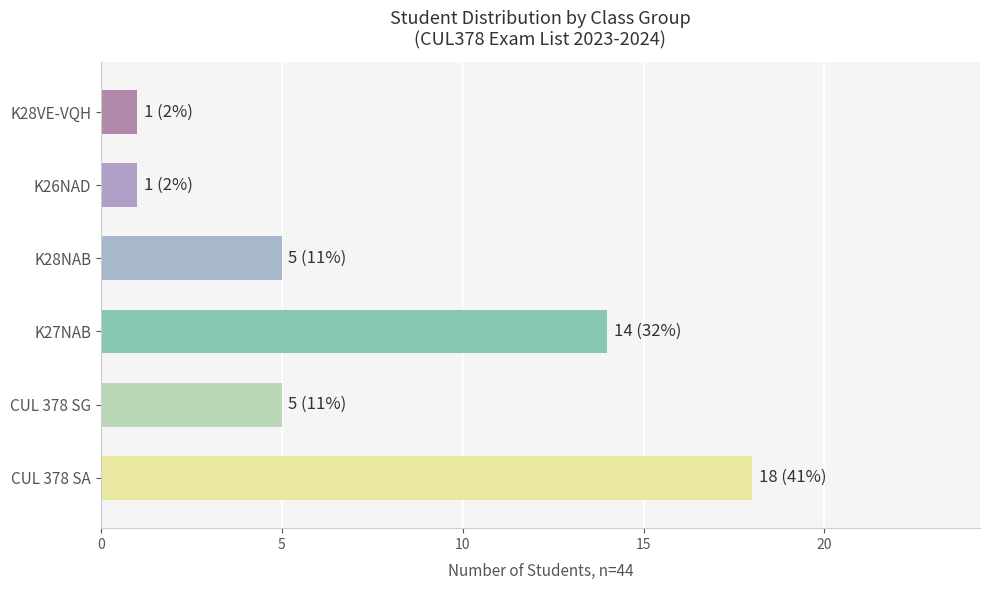

What is the average value?

7